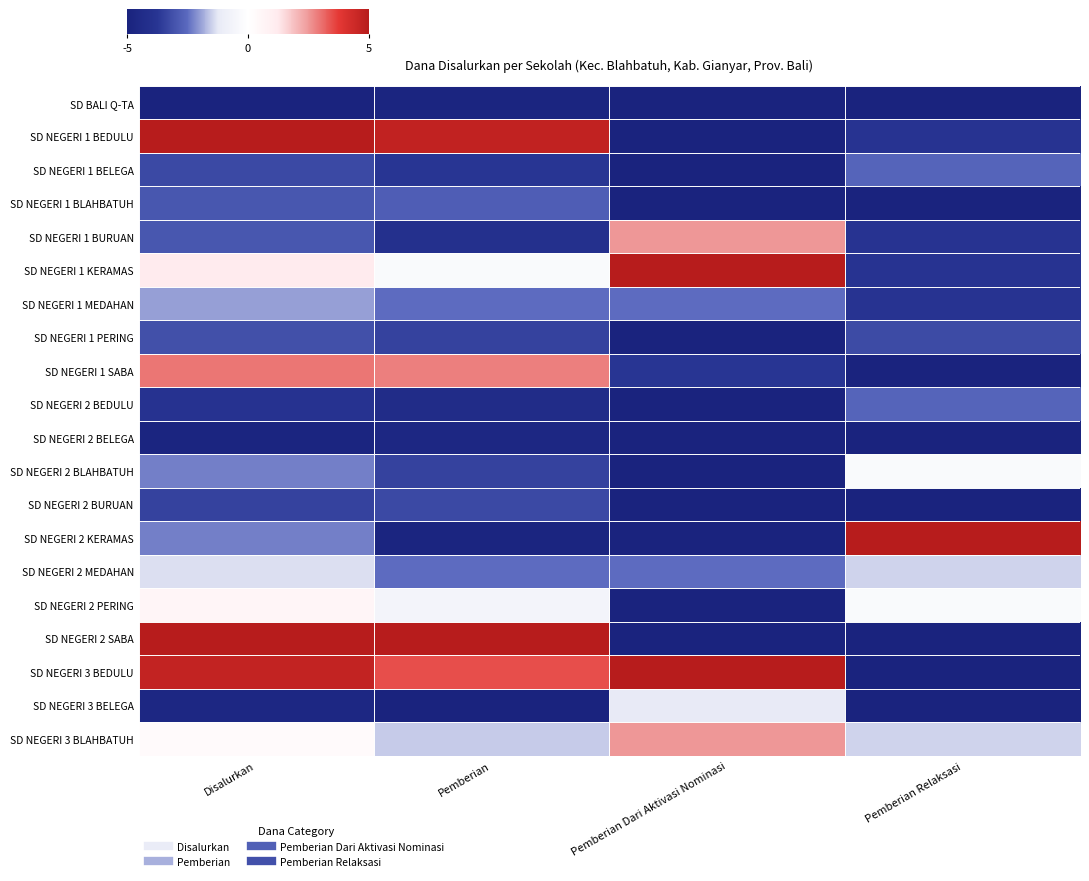

What is the spread (max minus min) of values at Pemberian Relaksasi?

10.0